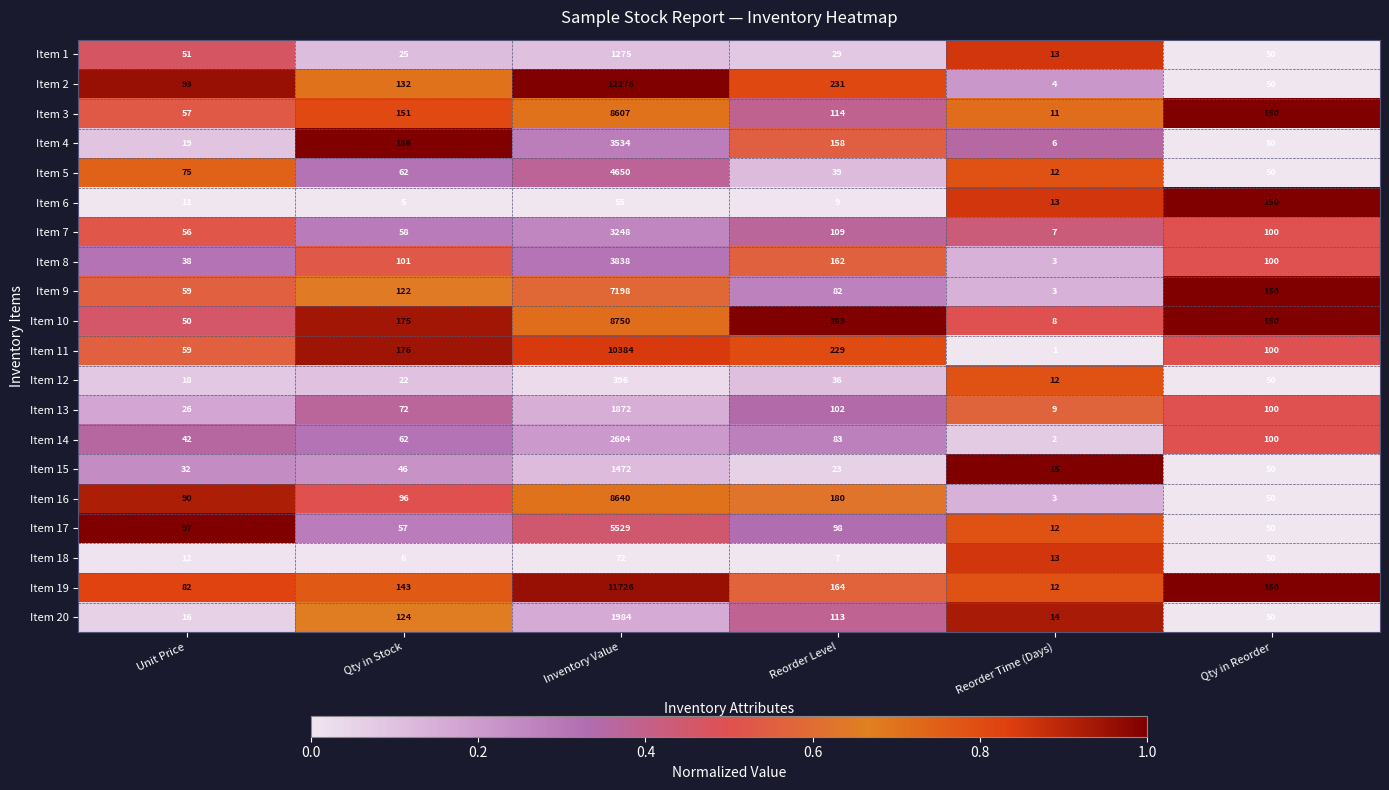

List the series in order of their peak value, lowest first.

Item 18, Item 6, Item 12, Item 1, Item 15, Item 13, Item 20, Item 14, Item 7, Item 4, Item 8, Item 5, Item 17, Item 9, Item 3, Item 16, Item 10, Item 11, Item 19, Item 2